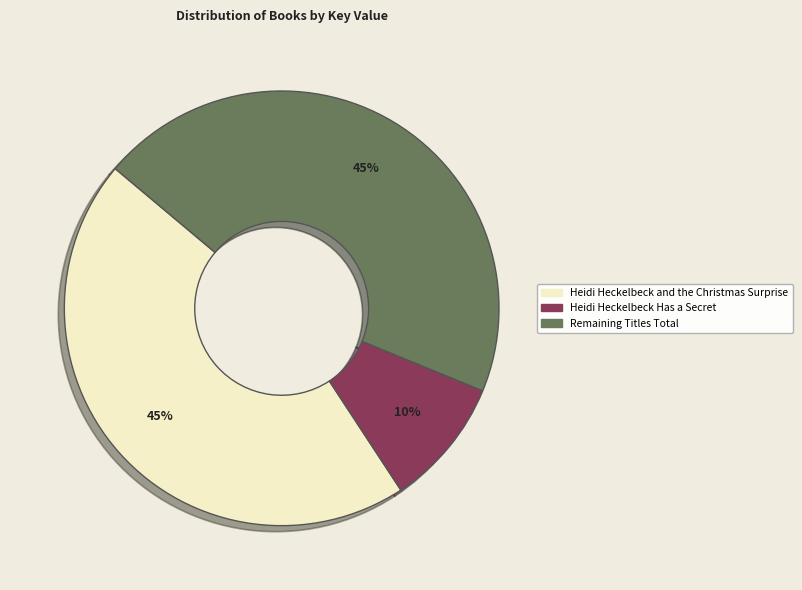

Is there any slice that represents more than half of the pie?

No